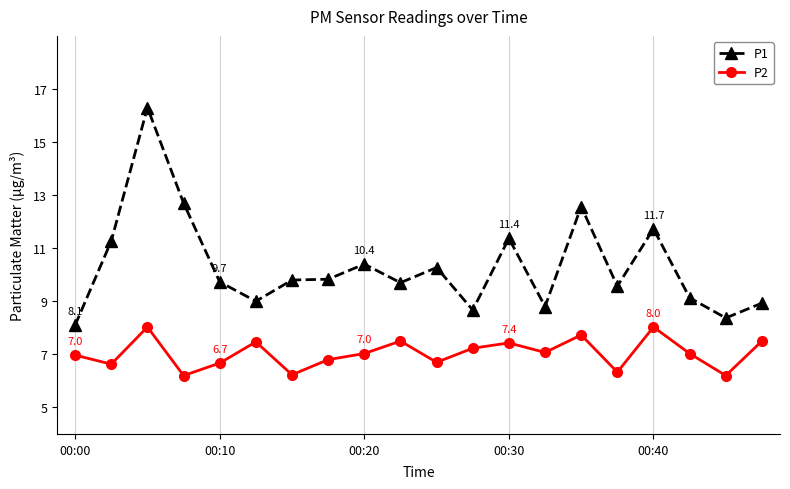

What is the difference between the second highest and minimum values in the P2 series?

1.8